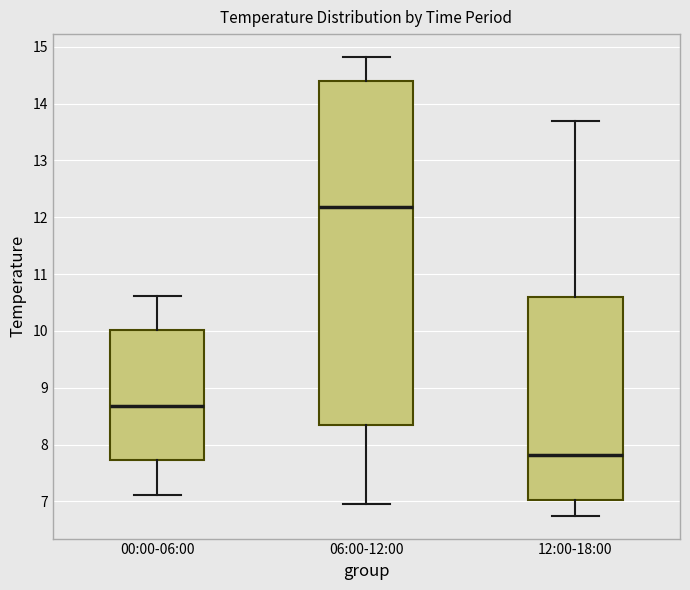

Where does the median line of the box for 12:00-18:00 sit on the y-axis? The values are not printed on the chart, so give them approximately, as read against the axis.

7.8